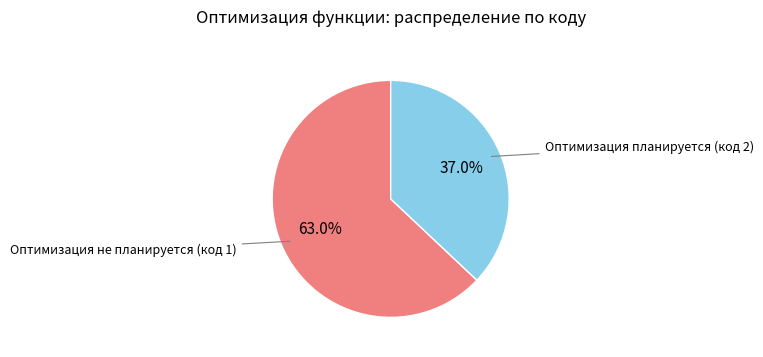

Does any single category account for the majority?

Yes